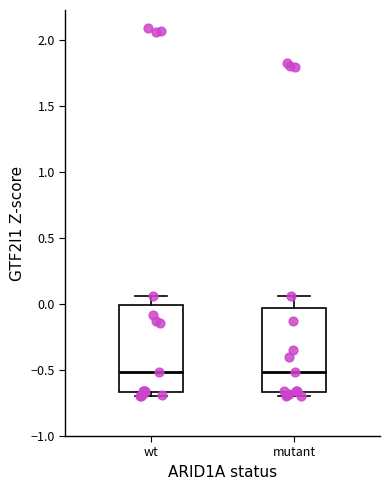

Where does the median line of the box for mutant sit on the y-axis? The values are not printed on the chart, so give them approximately, as read against the axis.

-0.50